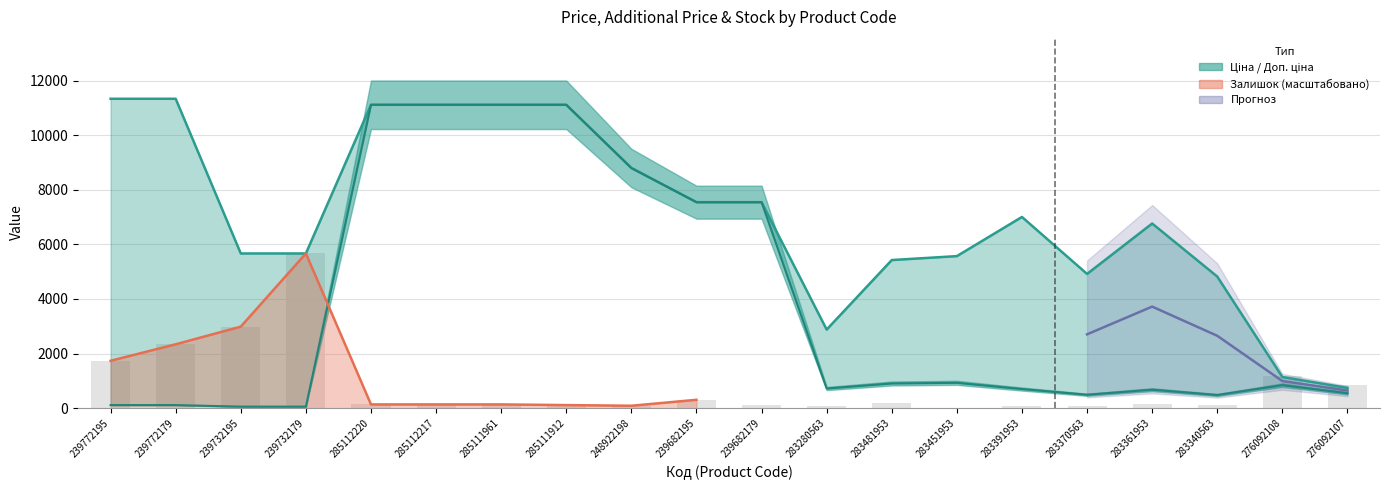

Which series has the largest range (max minus min)?

Ціна